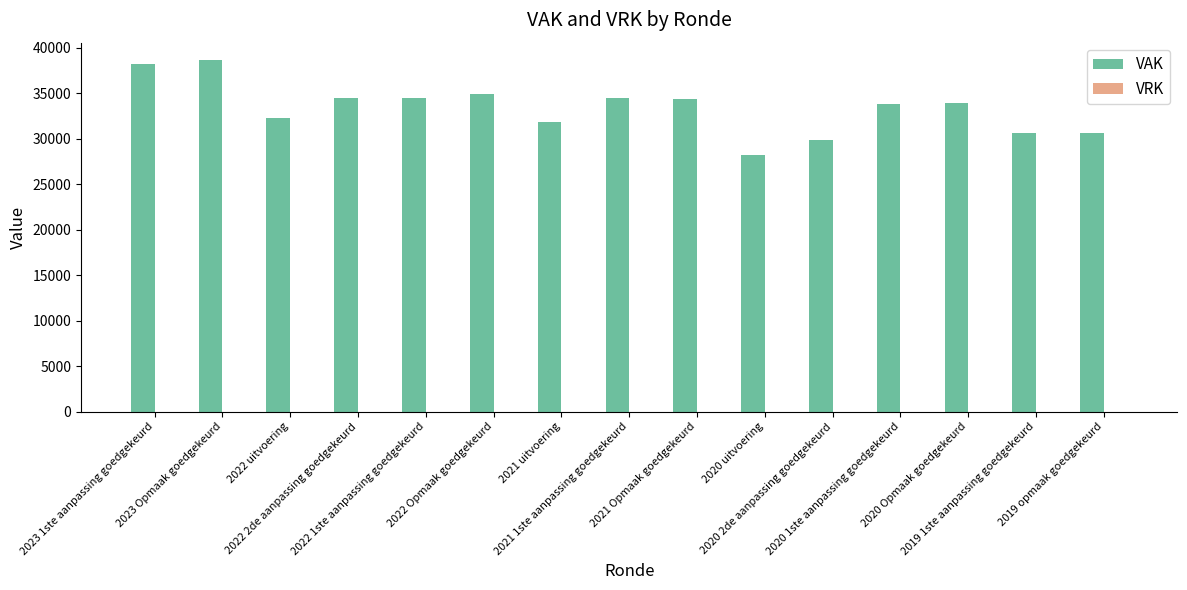

What is the value of the 11th bar from the left?

29849